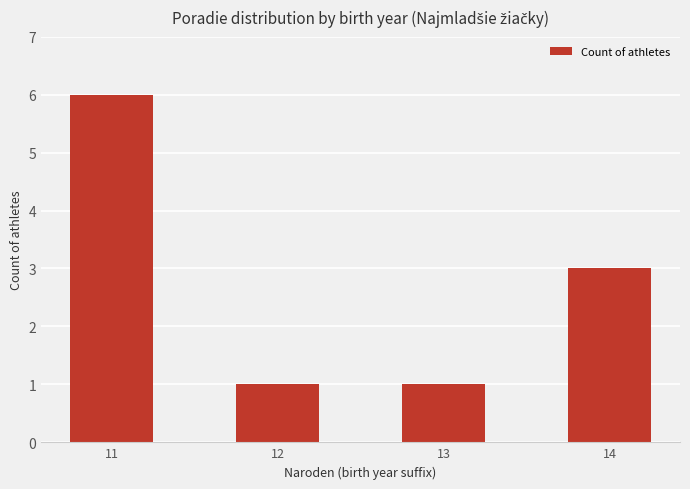

True or false: the data shows 1 at 13.

True